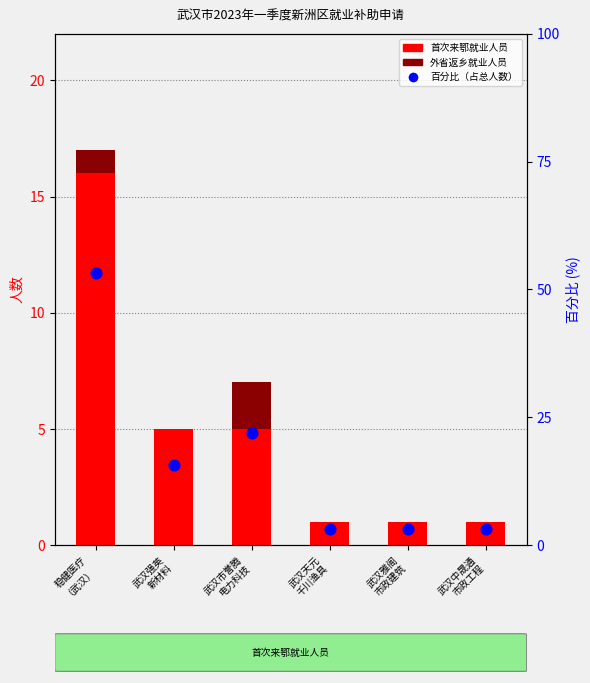

Which series has the largest total across all categories?

百分比（占总人数）